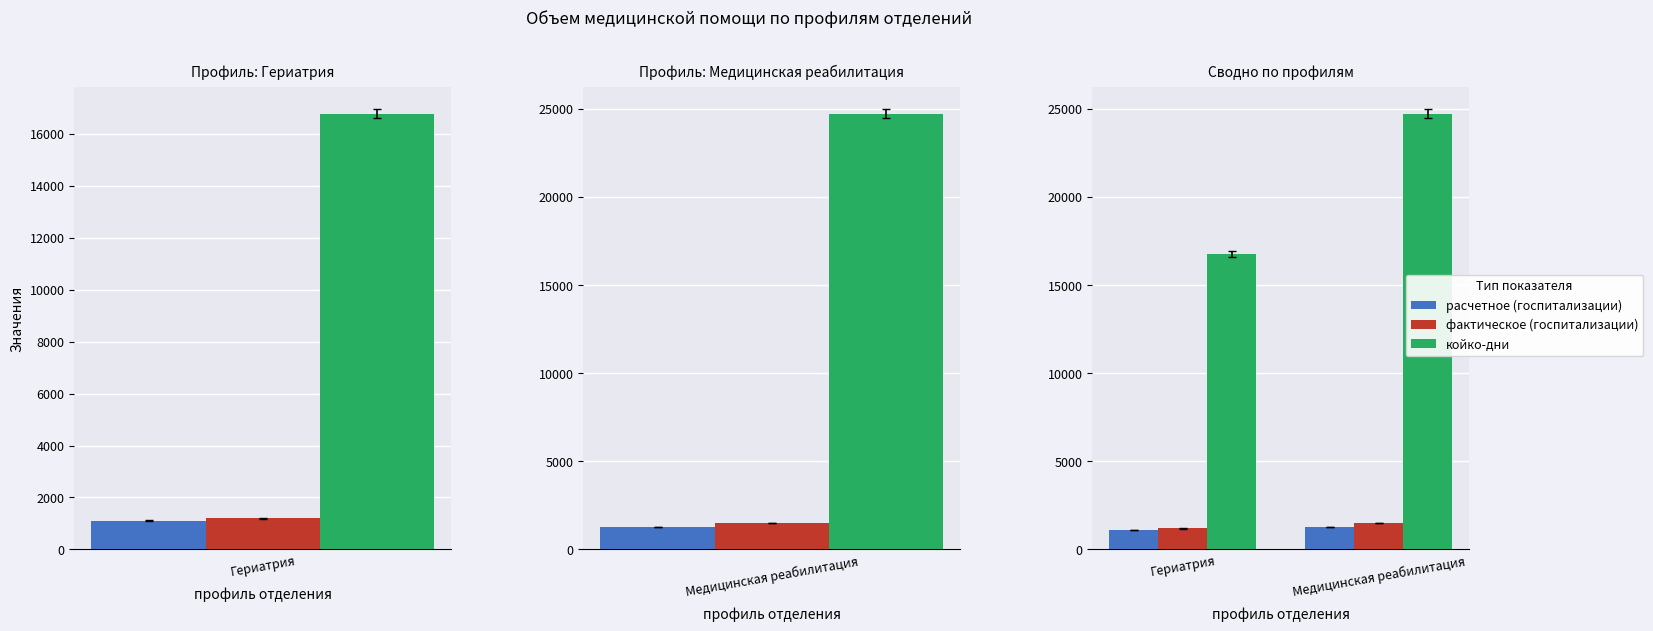

What is the total value across all series at Медицинская реабилитация?

27491